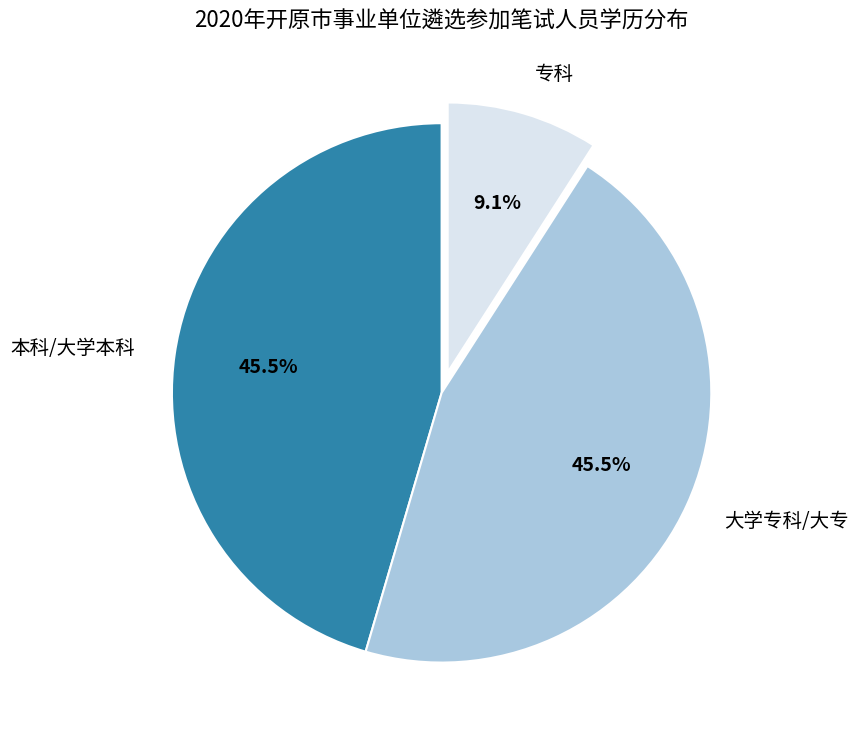

Which category has the smallest portion of the pie?

专科